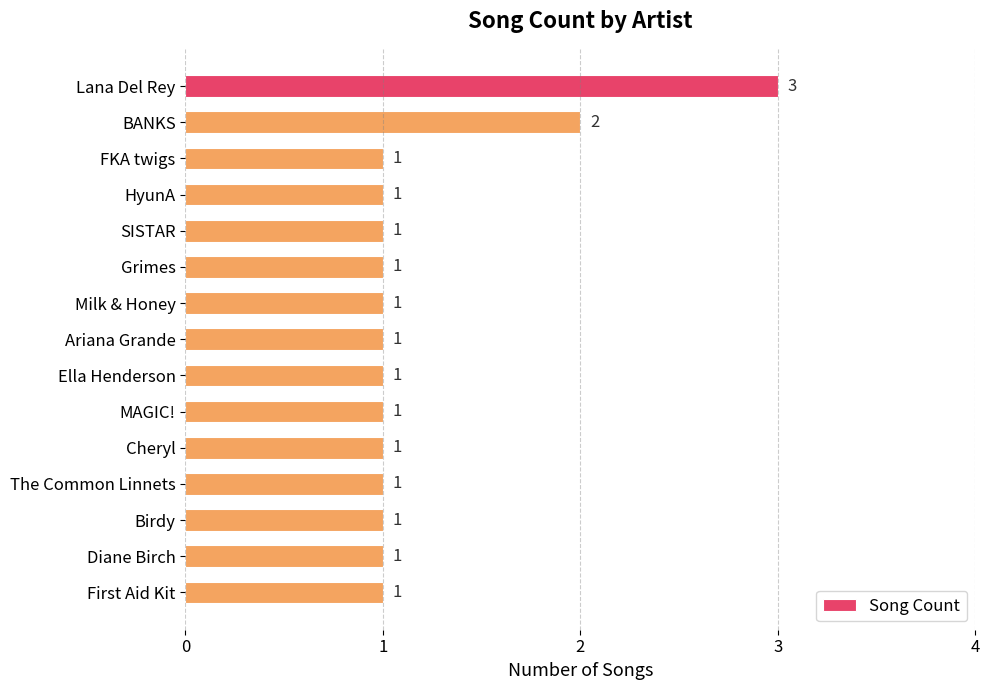

What is the smallest value displayed?

1